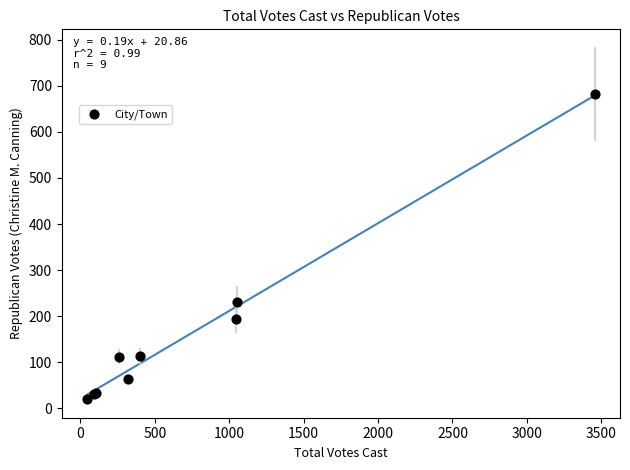

What Y value in the scatter plot is closest to 351?

230